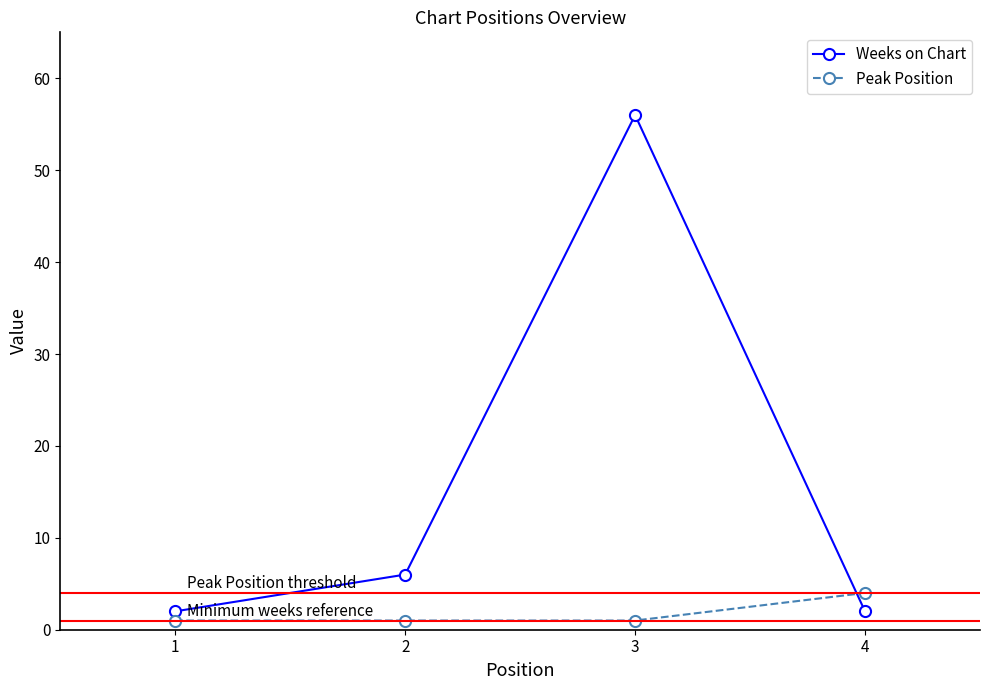

What is the sum of the Weeks on Chart values at 3 and 4?

58